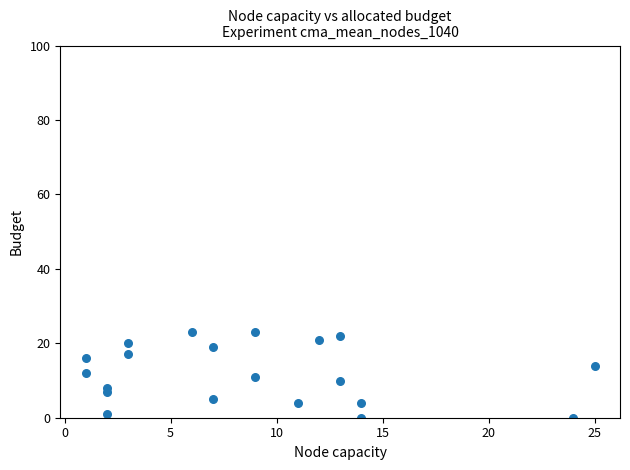

What is the range of X values (max minus min)?

24